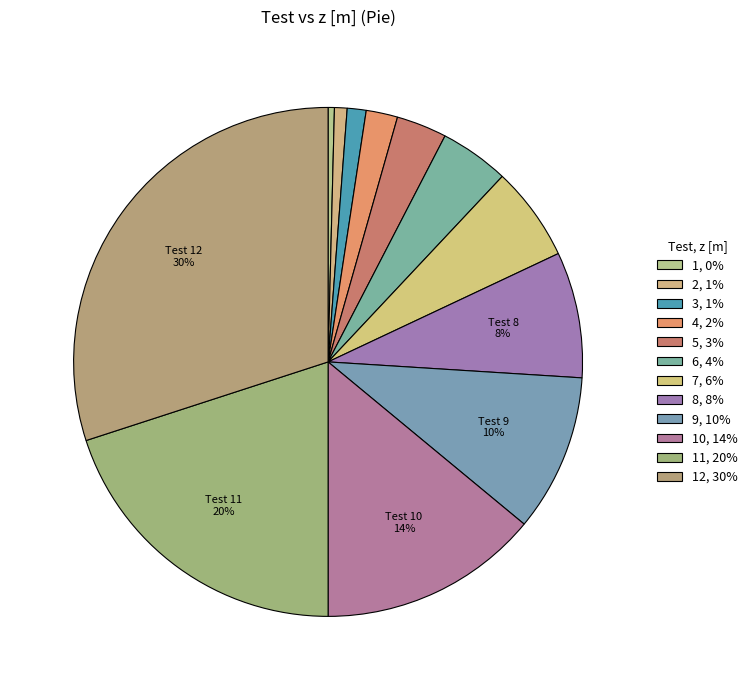

How many segments does this pie chart have?

12